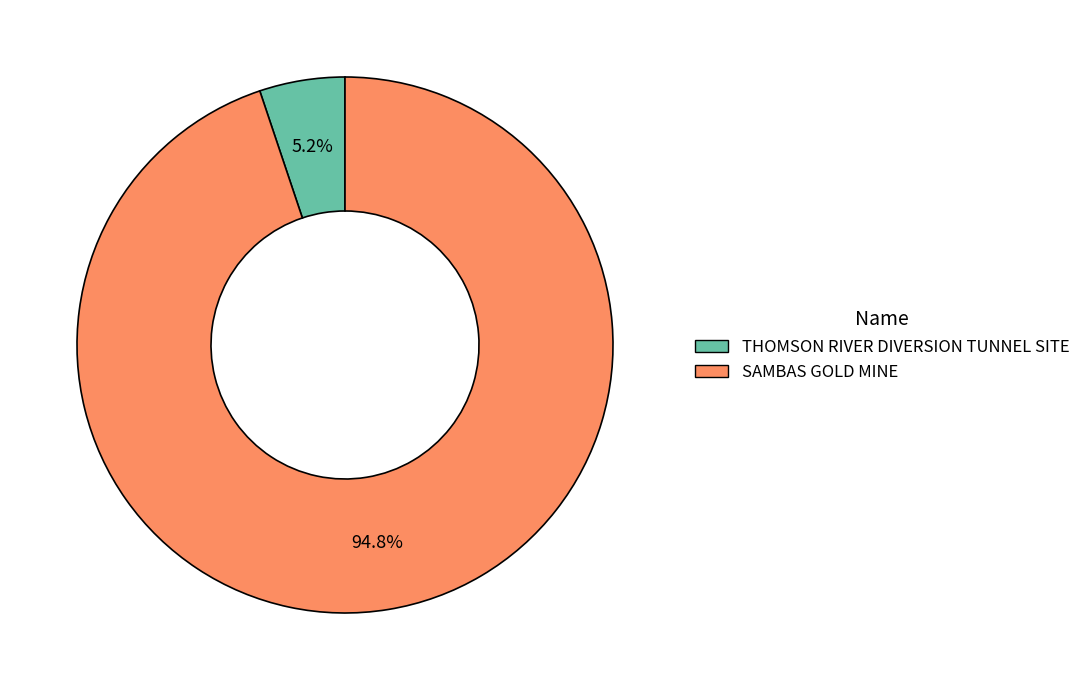

What portion of the pie excludes THOMSON RIVER DIVERSION TUNNEL SITE?

94.8%